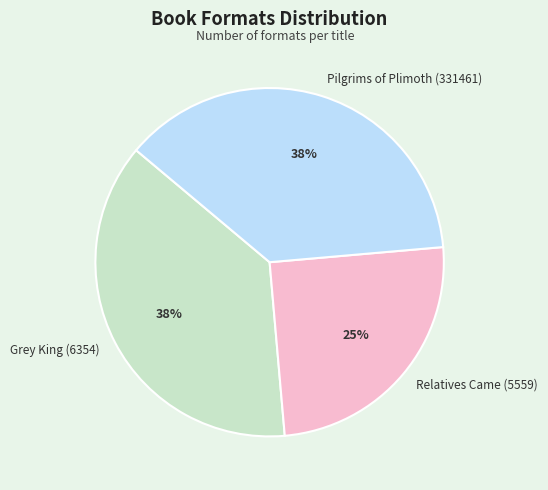

To the nearest percent, what percentage of the pie is Relatives Came (5559)?

25%